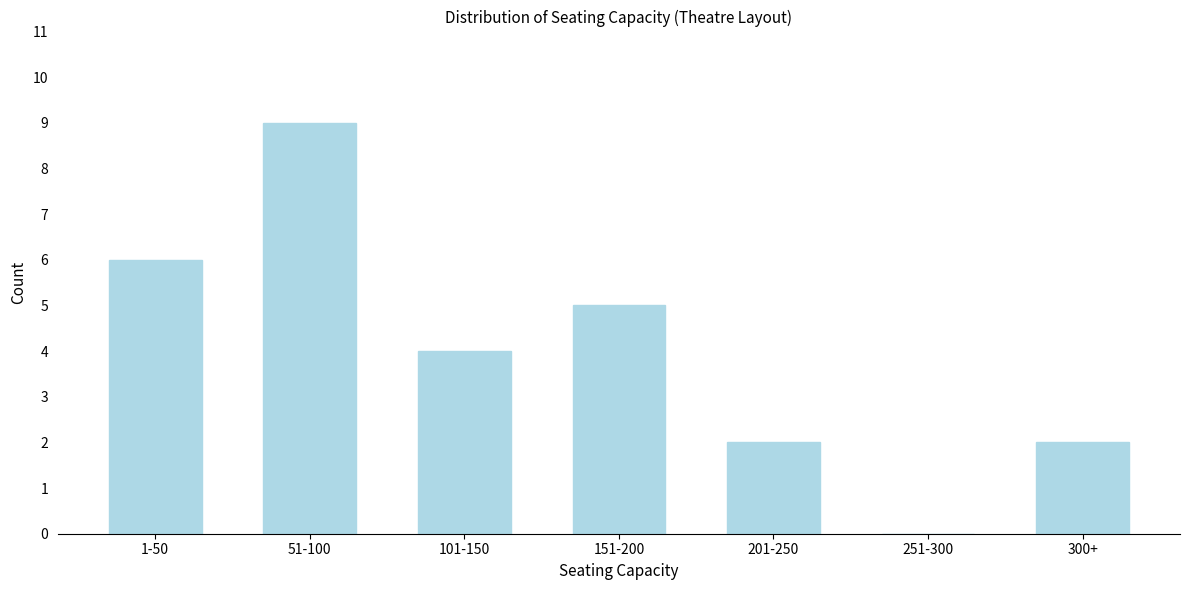

Reading right to left, extract all data points from this chart.

300+=2	251-300=0	201-250=2	151-200=5	101-150=4	51-100=9	1-50=6